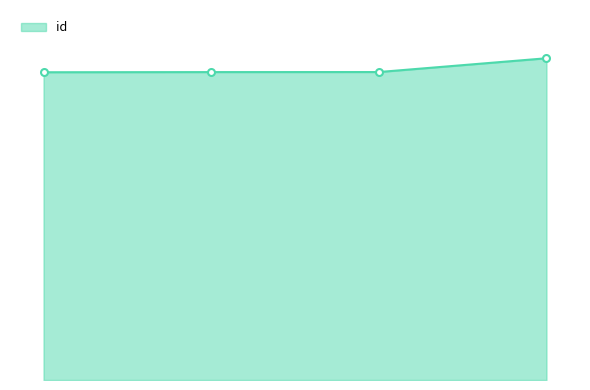

Which label corresponds to the smallest value in the chart?

7568